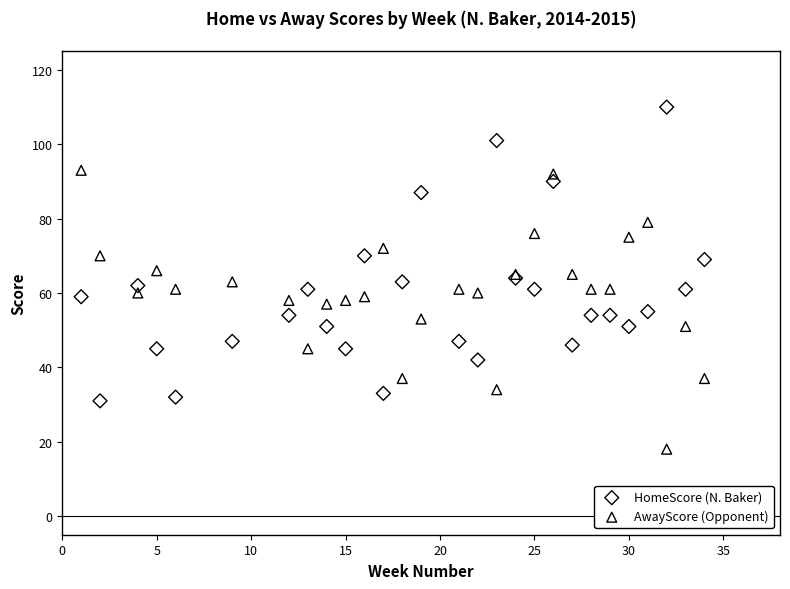

What is the X range (max minus min) for the scatter plot?

33